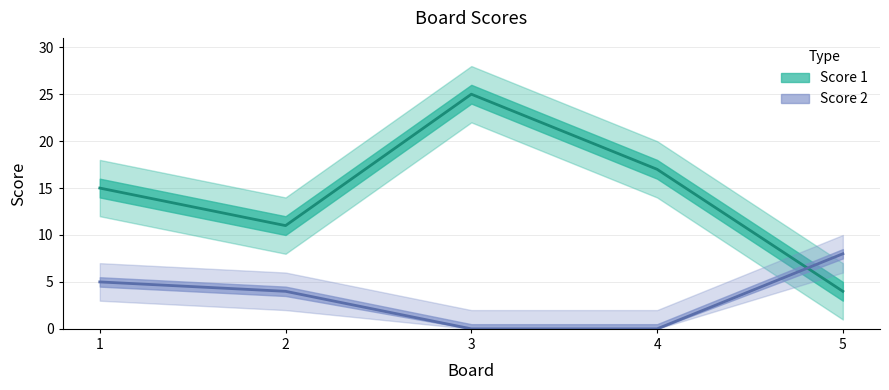

At which category is the sum across all series the highest?

3